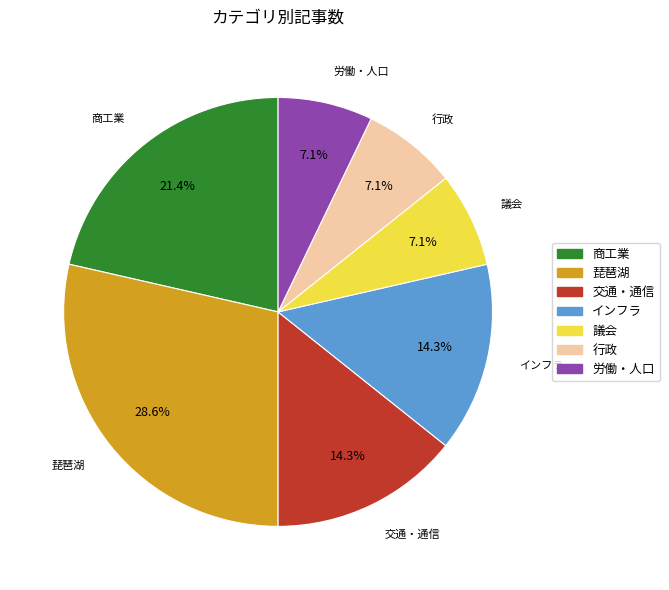

What portion of the pie excludes 労働・人口?

92.9%